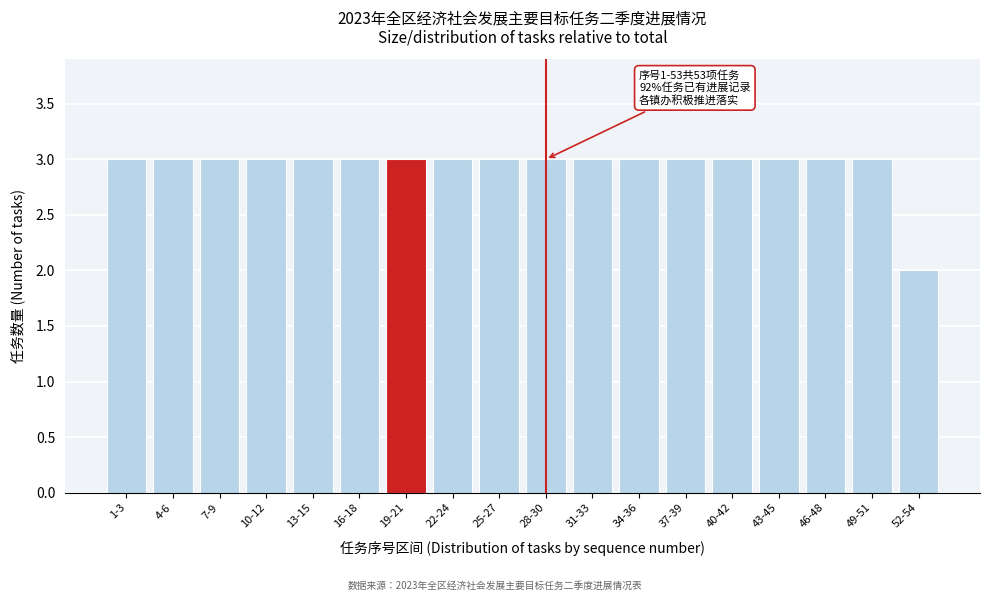

Reading right to left, transcribe all the data shown in this chart.

2	3	3	3	3	3	3	3	3	3	3	3	3	3	3	3	3	3